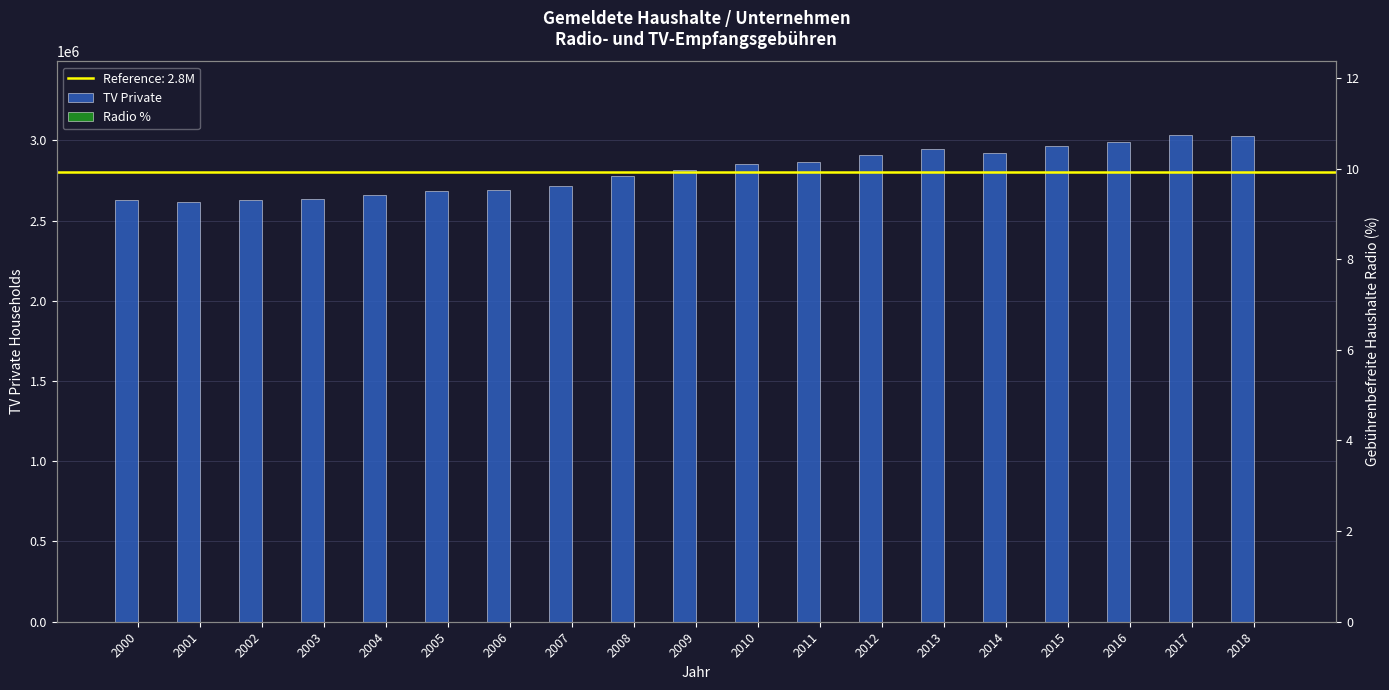

Reading left to right, transcribe all the data shown in this chart.

TV Private: 2627818.0	2612743.0	2630472.0	2632120.0	2658154.0	2681543.0	2692752.0	2717476.0	2776264.0	2816861.0	2850464.0	2864793.0	2905499.0	2944801.0	2922336.0	2963641.0	2987107.0	3035694.0	3023621.0
Radio %: 1.2	3.1	4.4	4.9	5.5	6.0	5.7	6.2	6.8	7.2	7.3	7.7	8.2	8.7	9.2	9.5	9.9	10.2	10.8